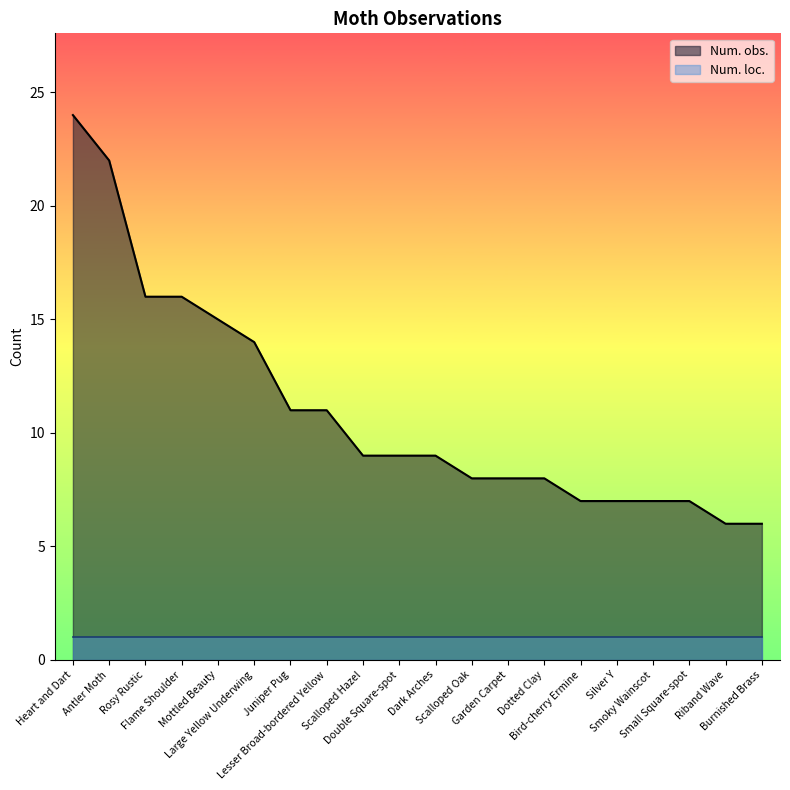

How many values exceed 9?

8